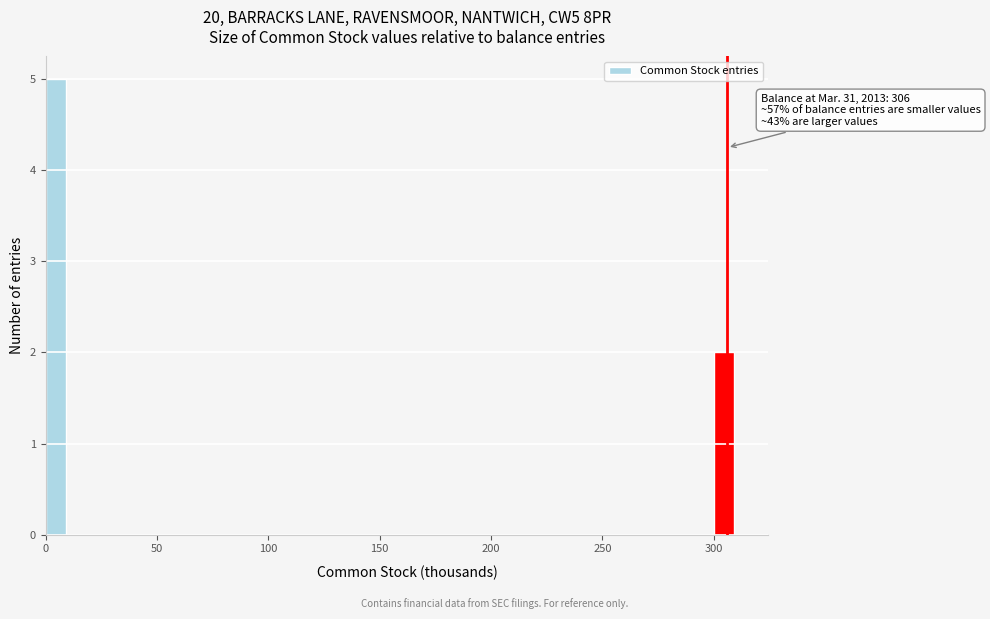

Around what value on the x-axis is the tallest bar? Give the approximate position of its centre, as read against the axis.

5